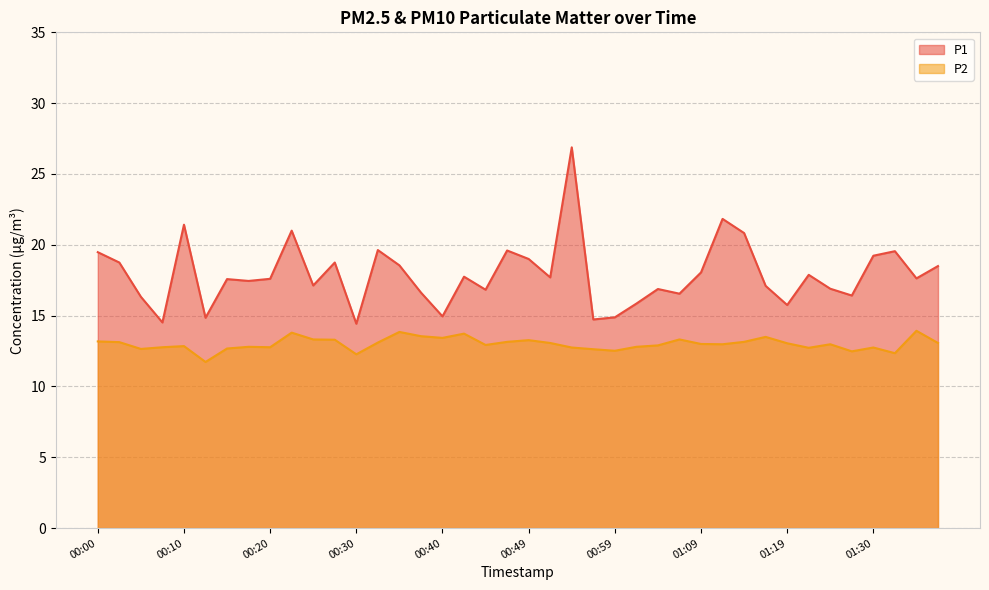

The P2 series shows 12.8 at 00:10. True or false?

True